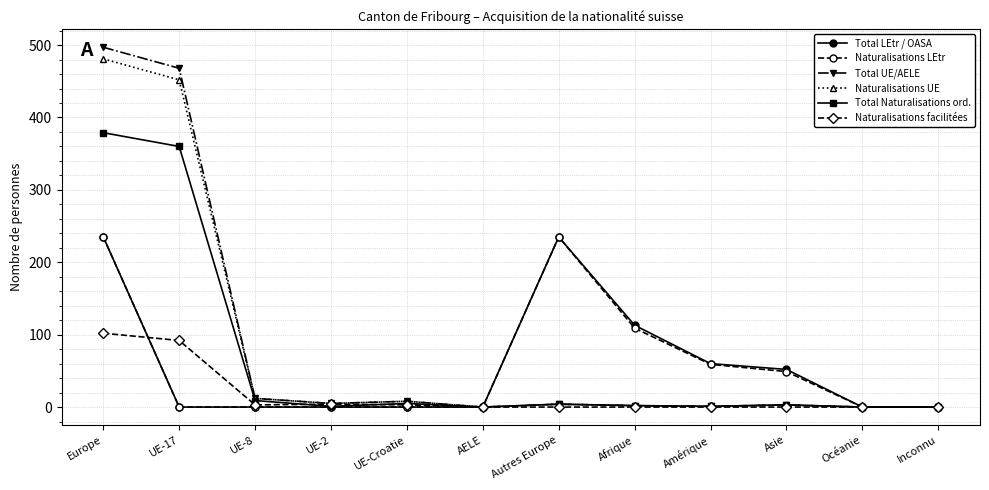

True or false: Naturalisations facilitées has a value of 0 at Autres Europe.

True